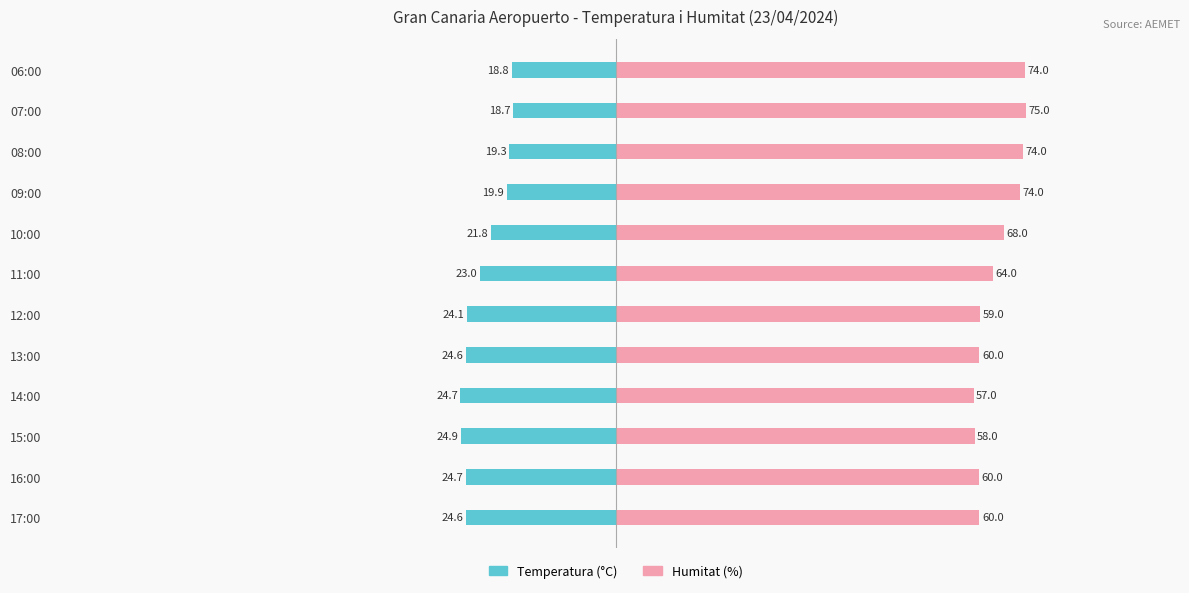

How many bars are there in total?

24